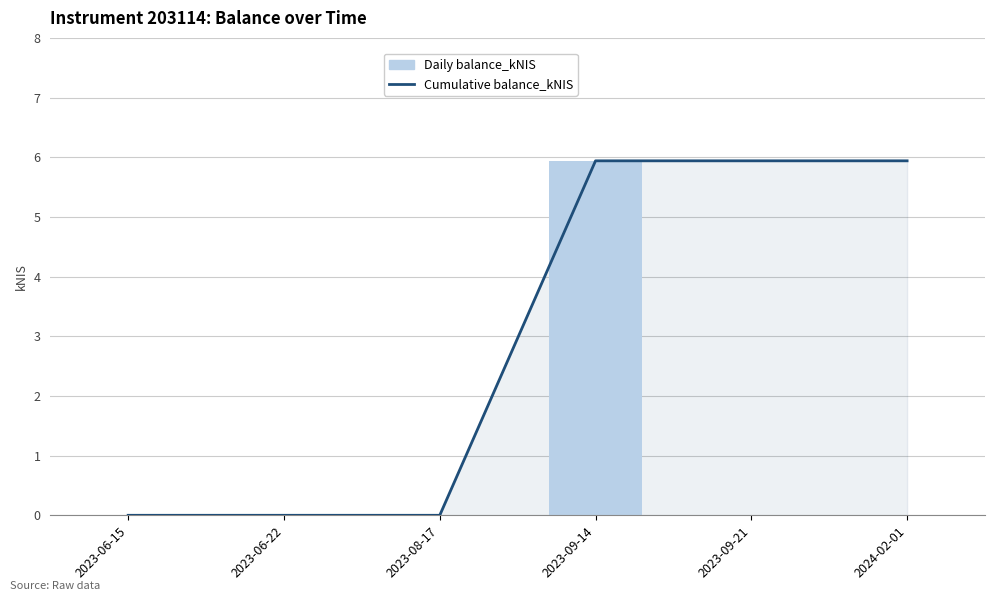

Rank the categories by Daily balance_kNIS value from lowest to highest.

2023-06-15, 2023-06-22, 2023-08-17, 2023-09-21, 2024-02-01, 2023-09-14